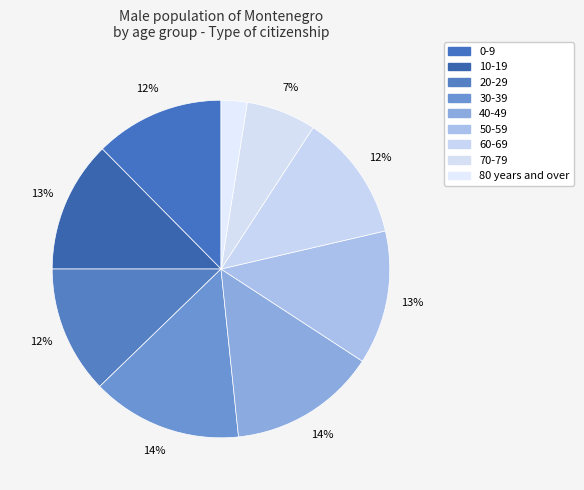

How many segments does this pie chart have?

9